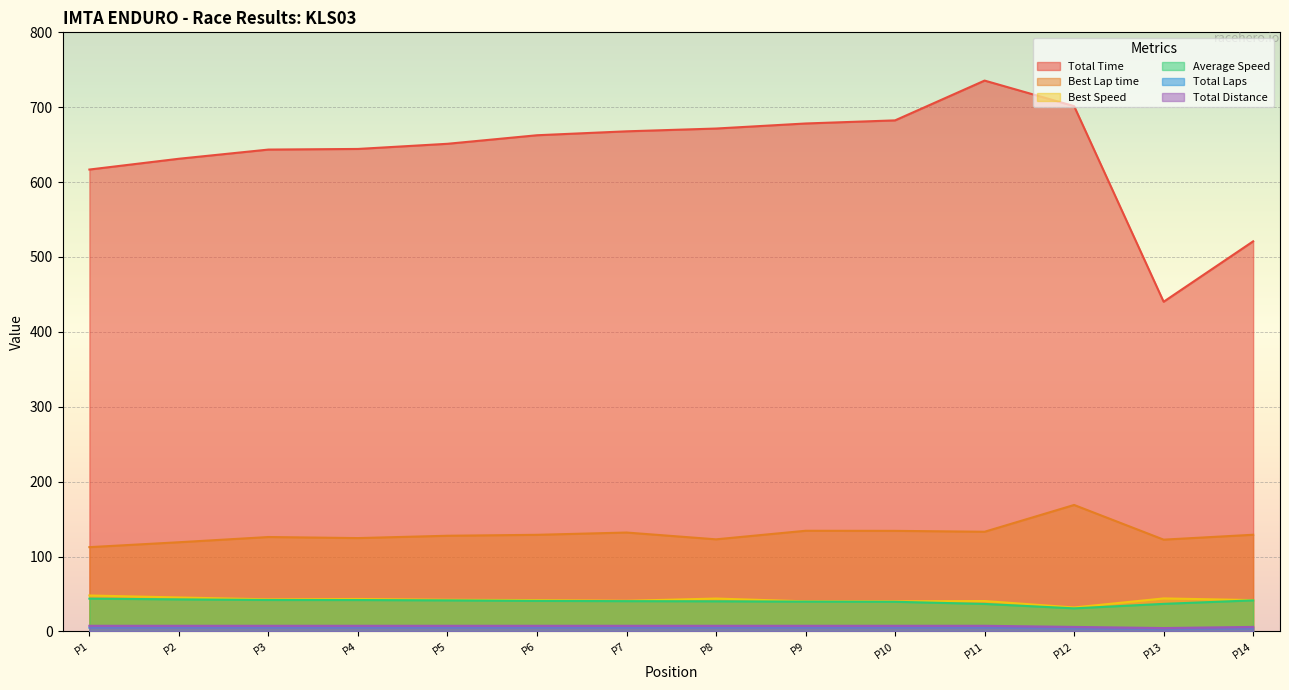

What is the sum of the Best Lap time values at P1 and P10?

246.8